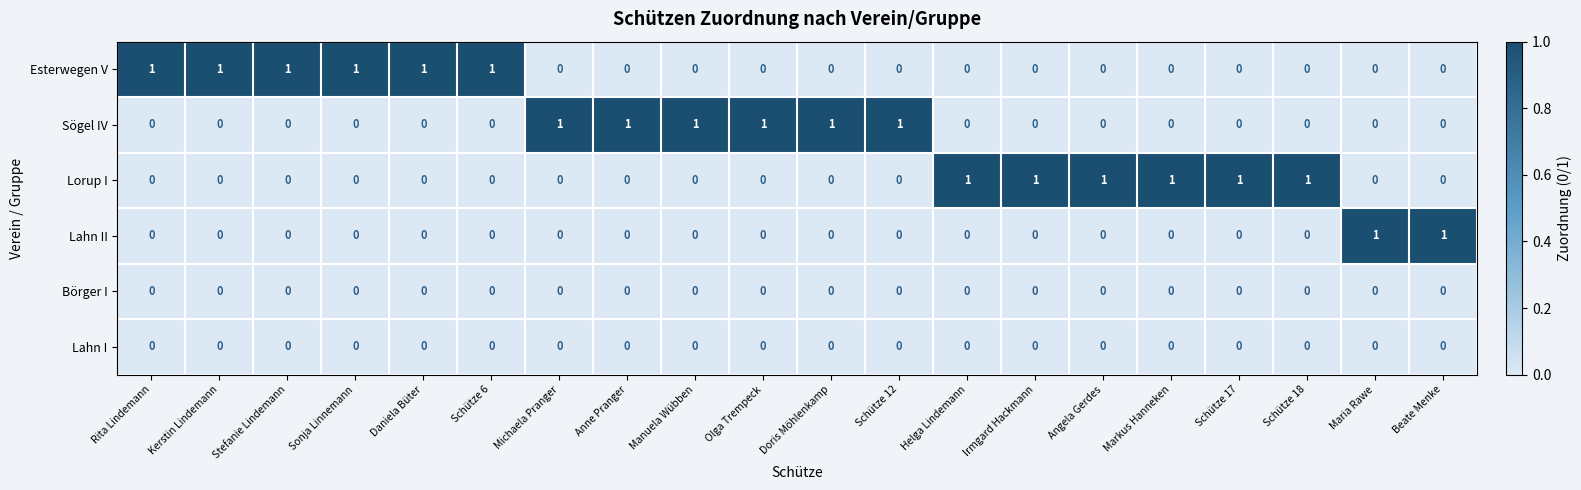

The value of Lahn I at Kerstin Lindemann is 0. True or false?

True